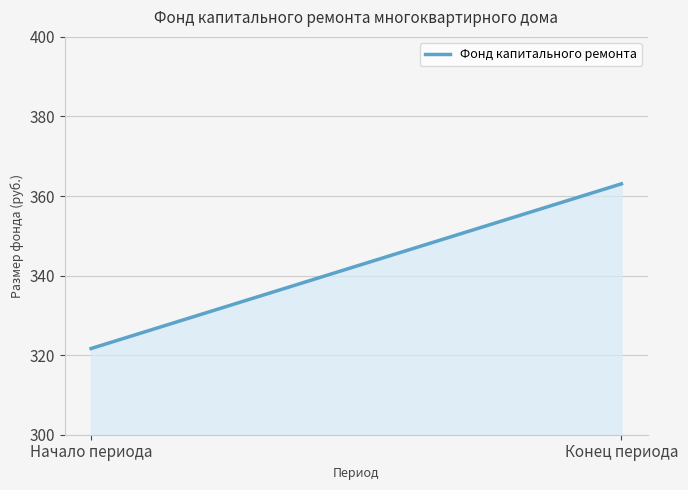

What is the sum of all values?

684.7